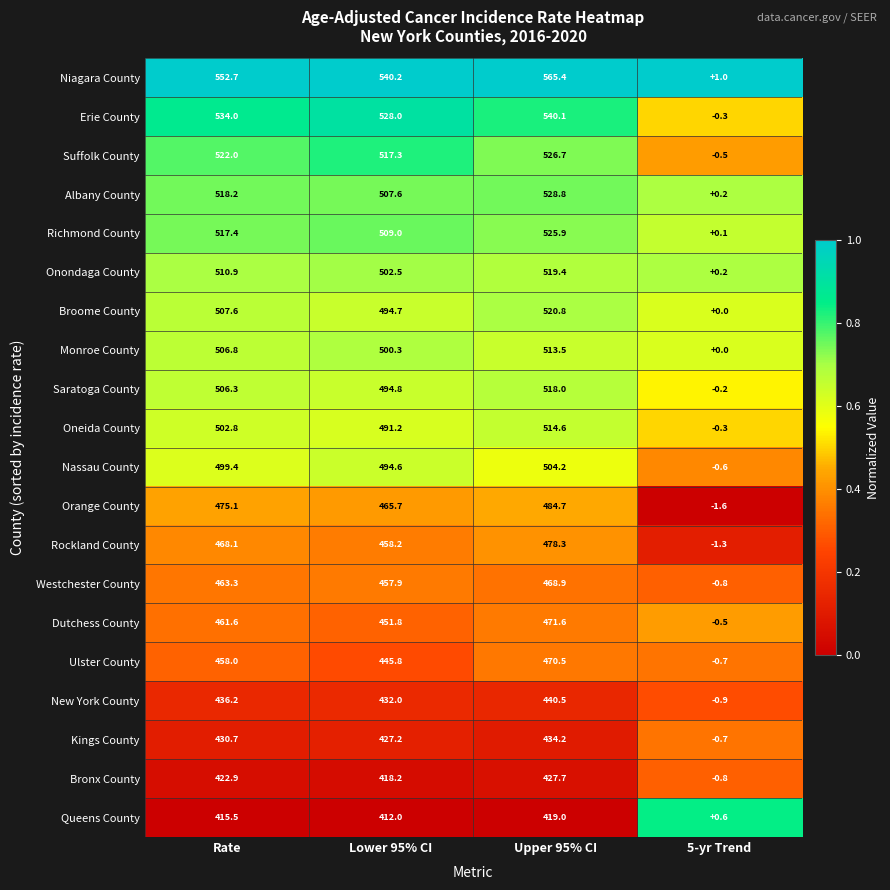

Rank the series at Upper 95% CI from highest to lowest value.

Niagara County, Erie County, Albany County, Suffolk County, Richmond County, Broome County, Onondaga County, Saratoga County, Oneida County, Monroe County, Nassau County, Orange County, Rockland County, Dutchess County, Ulster County, Westchester County, New York County, Kings County, Bronx County, Queens County